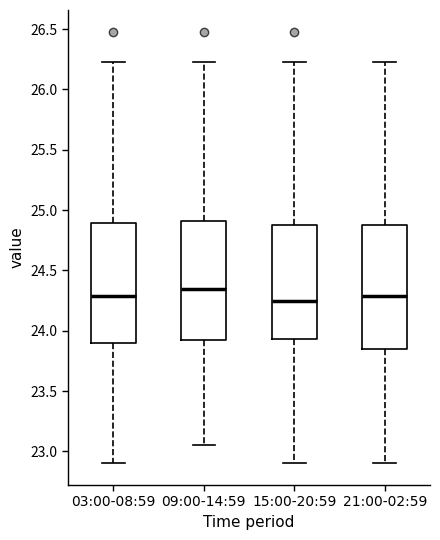

Where does the upper whisker of the box for 03:00-08:59 end on the y-axis? The values are not printed on the chart, so give them approximately, as read against the axis.

26.25